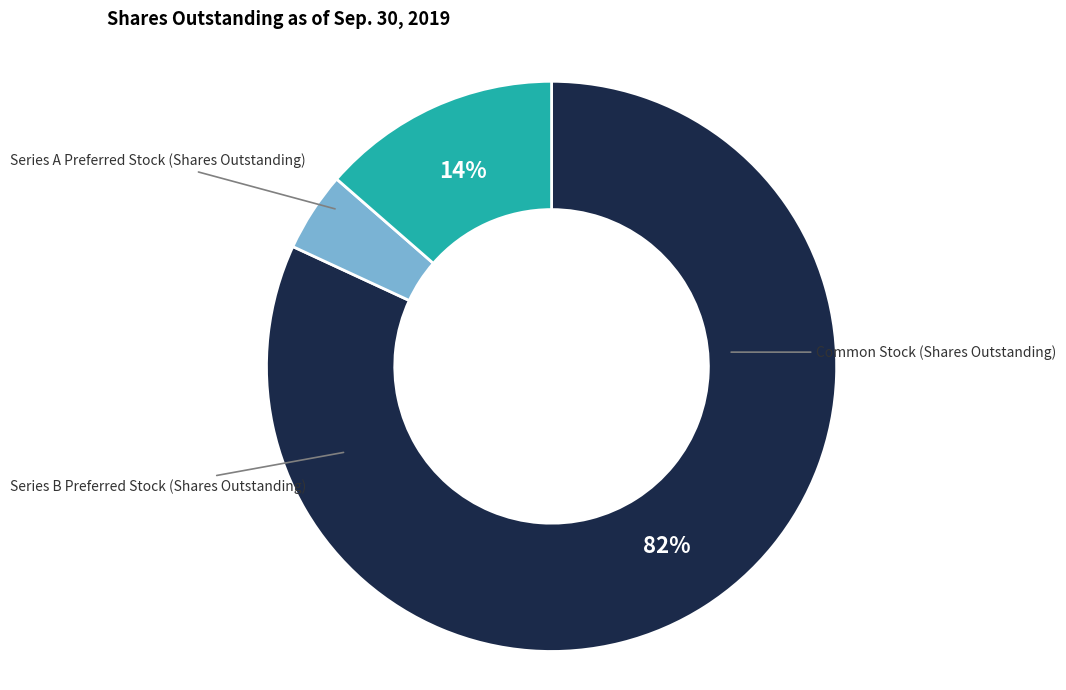

Is there any slice that represents more than half of the pie?

Yes